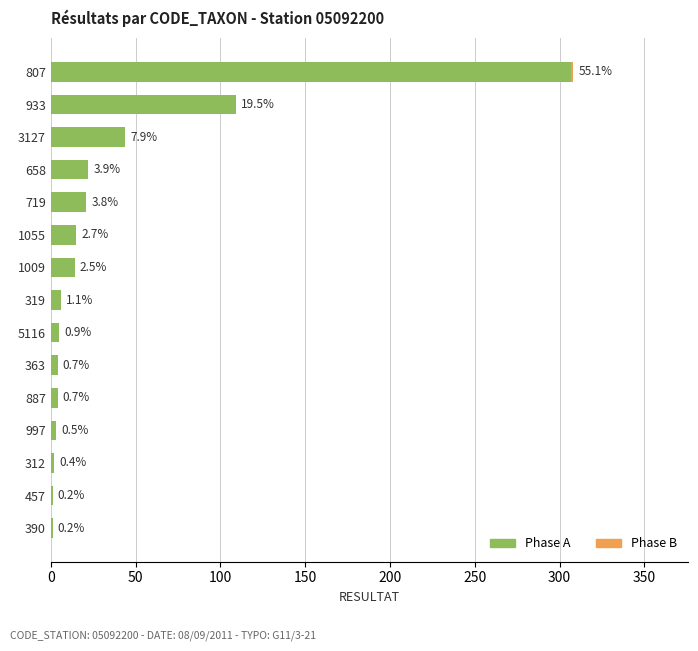

Reading left to right, what are all the values shown in this chart?

Phase A: 1	1	2	3	4	4	5	6	14	15	21	22	44	109	307
Phase B: 0	0	0	0	0	0	0	0	0	0	0	0	0	0	1